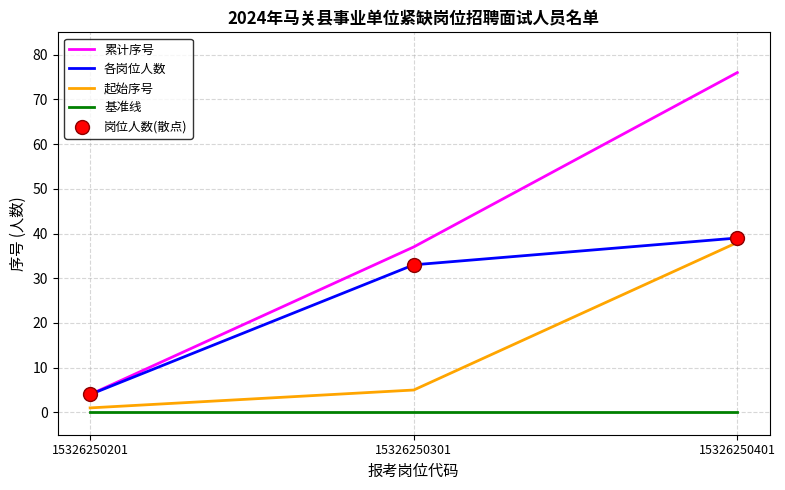

Which series has the largest total across all categories?

累计序号